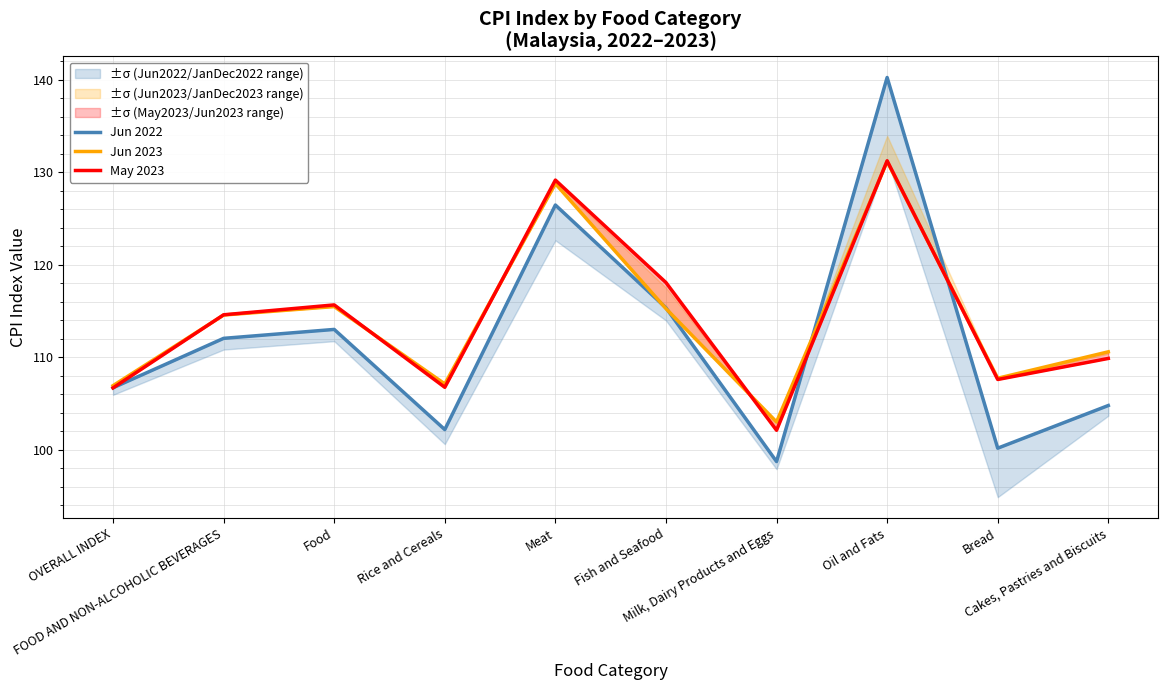

Which series ends up on top after the final intersection of Jun 2022 and Jun 2023?

Jun 2023